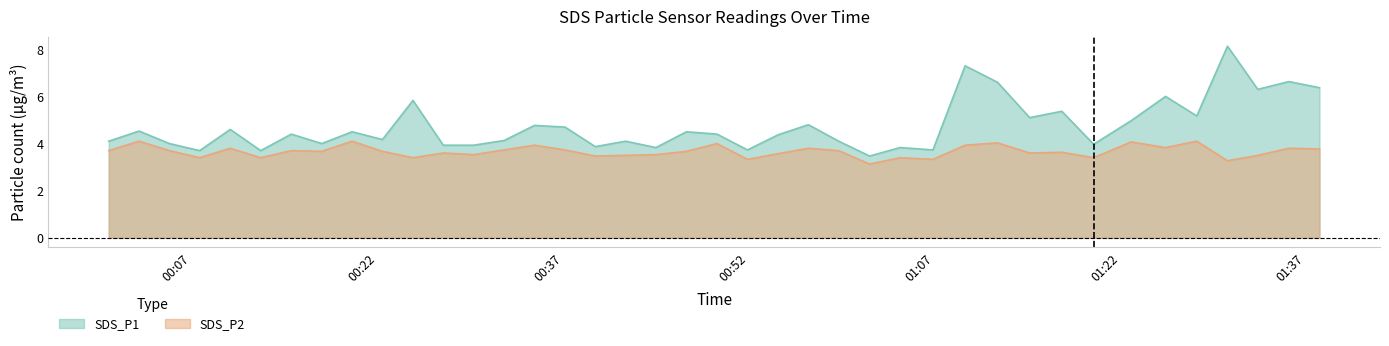

What is the sum of the SDS_P2 values at 2023/05/24 00:29:45 and 2023/05/24 01:35:38?

7.3